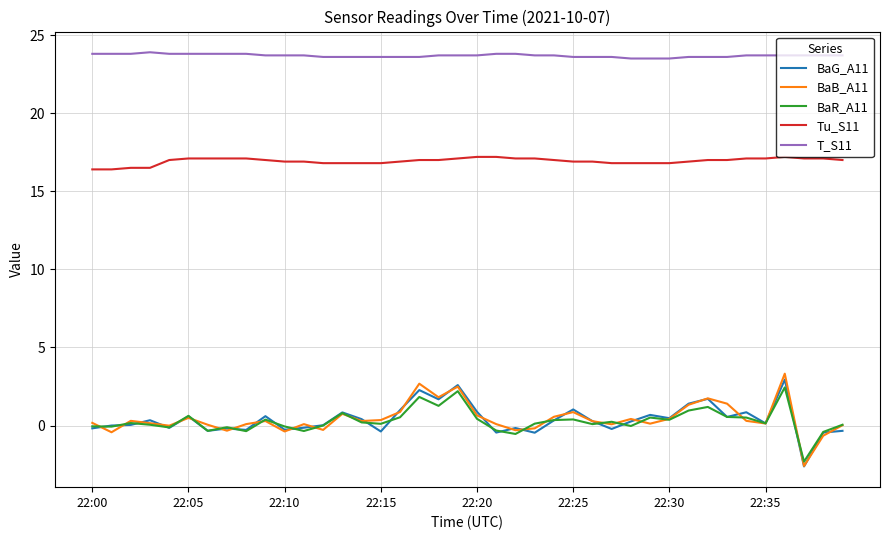

What is the highest value of the BaR_A11 series?

2.4